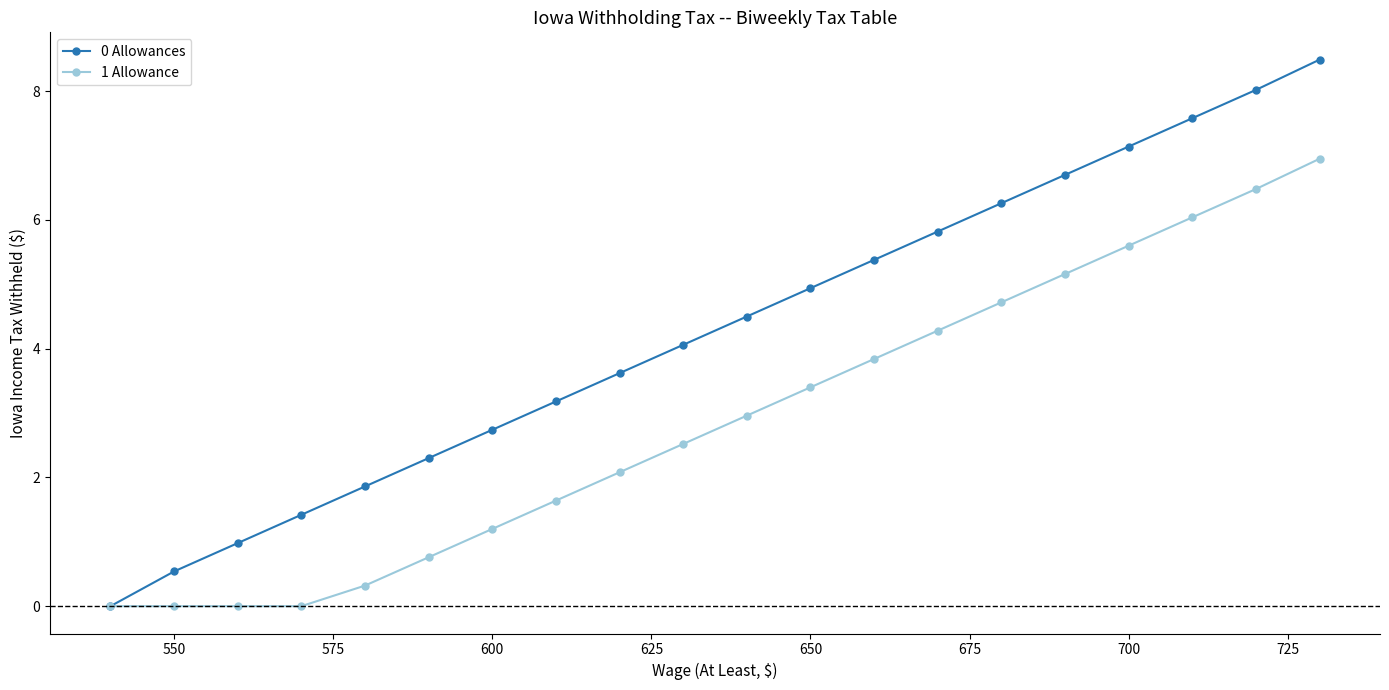

What is the maximum value for 1 Allowance?

7.0